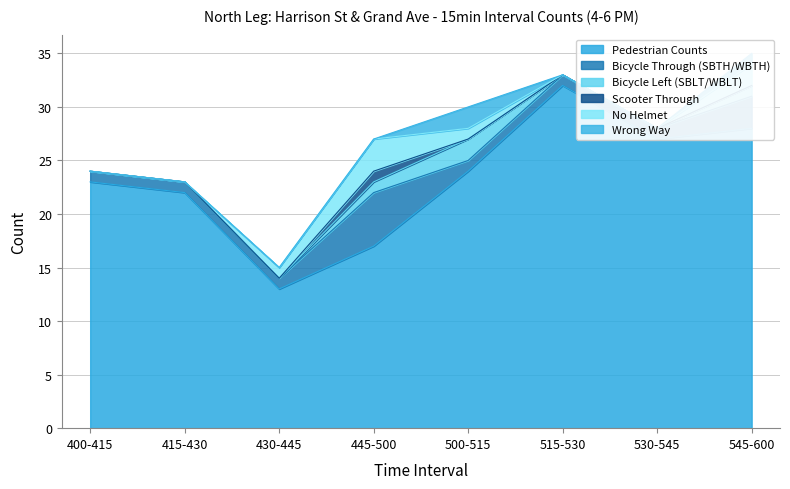

At which category does Bicycle Through (SBTH/WBTH) reach its first local peak?

445-500